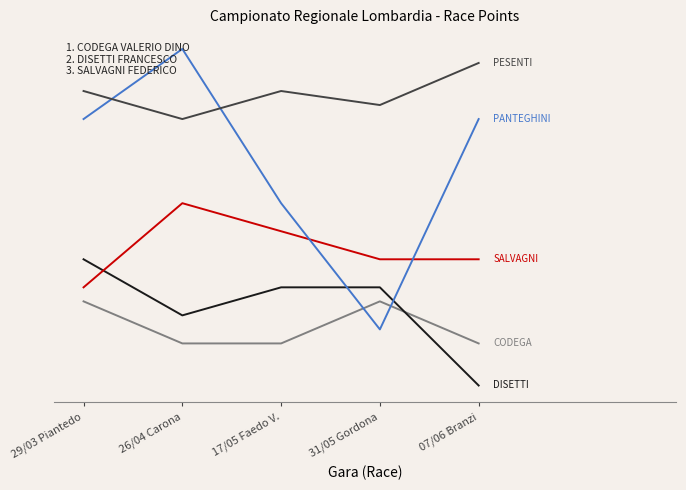

Does the chart display data point markers on the line(s)?

No